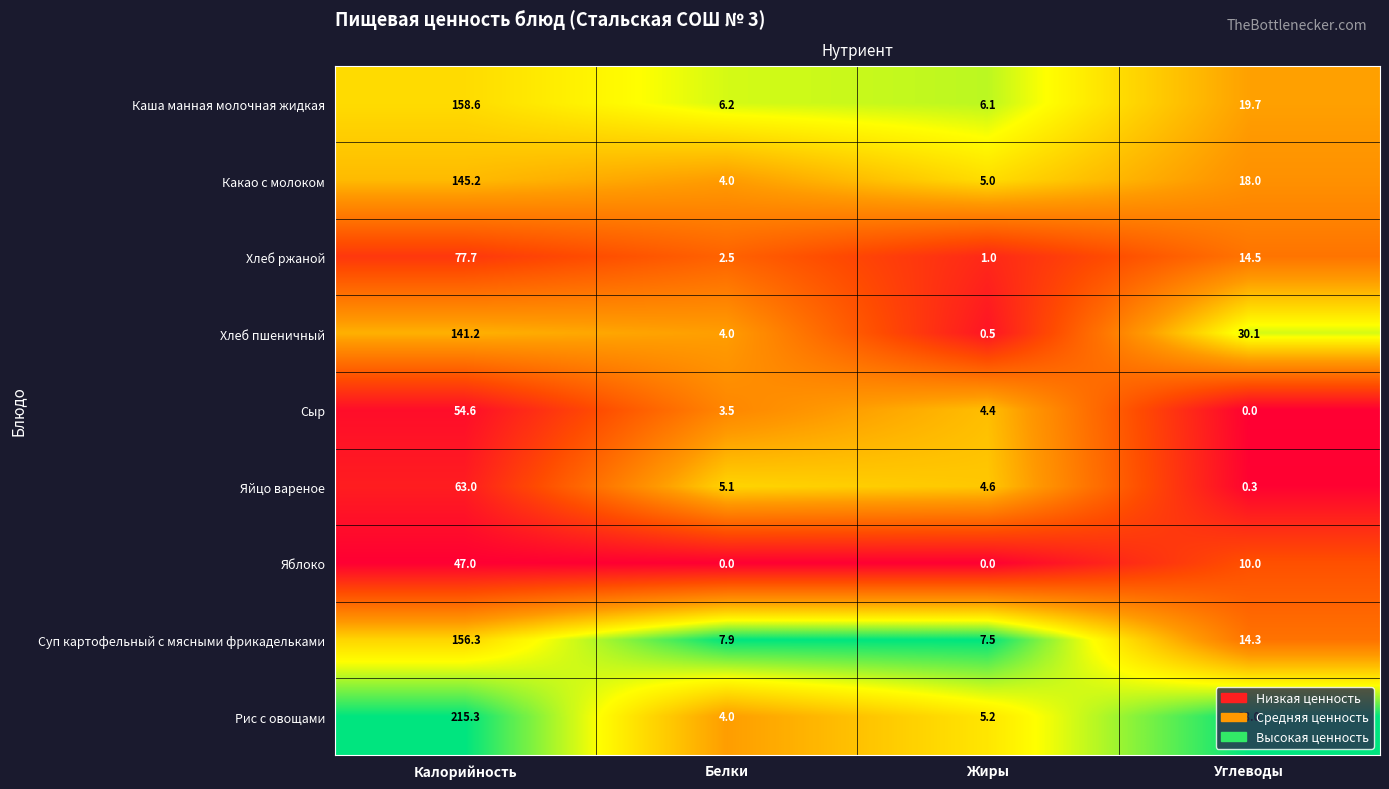

At which category does the chart reach its peak across all series?

Калорийность